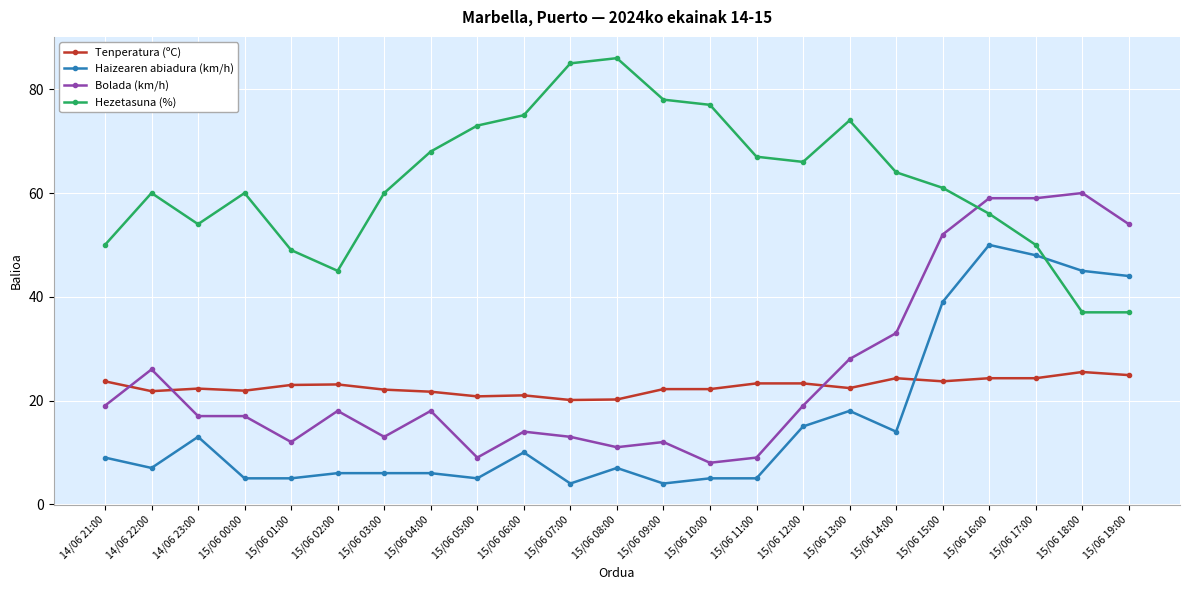

How many categories are shown in the chart?

23